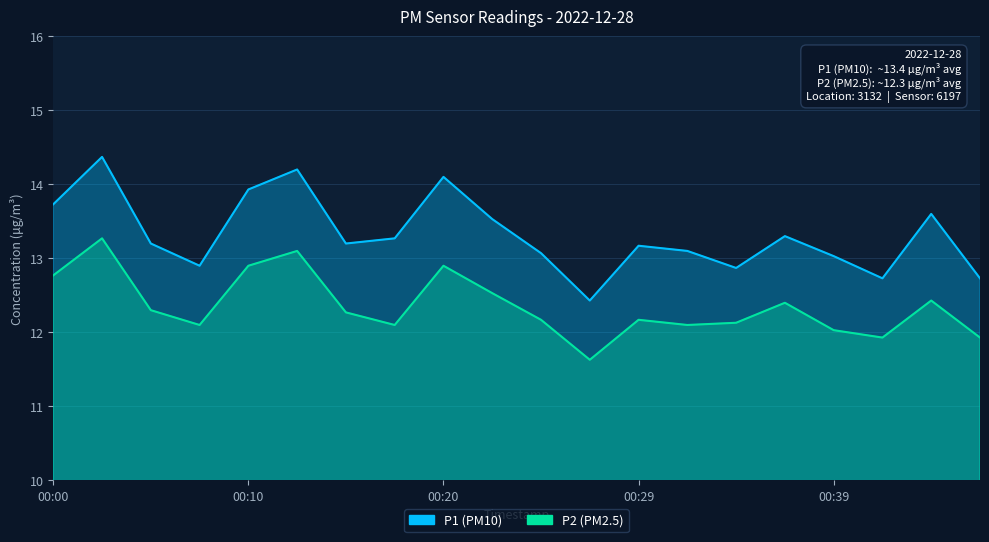

The value of P1 at 00:08 is 12.9. True or false?

True